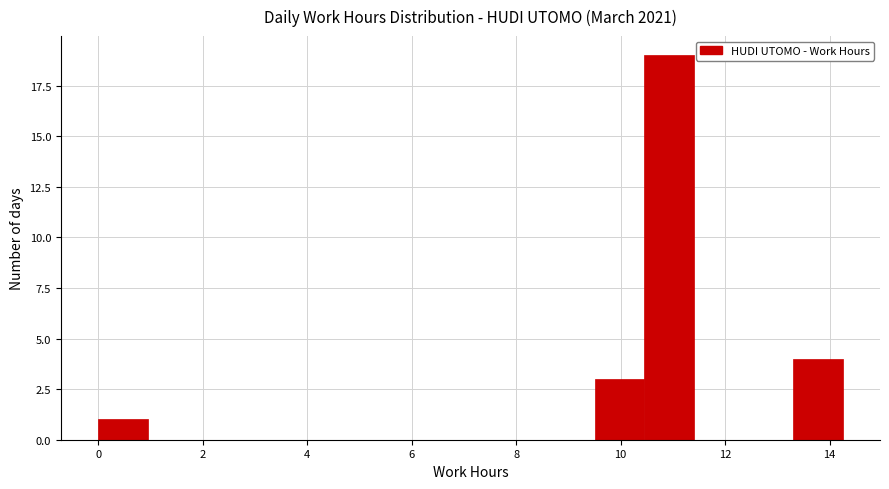

Reading left to right, list every bar in this chart as the range it spans on the x-axis followed by its height. Neither the bar edges nor the heights are printed on the chart, so give them approximately, as read against the axes.

0.00 to 0.95: 1
0.95 to 1.90: 0
1.90 to 2.85: 0
2.85 to 3.80: 0
3.80 to 4.75: 0
4.75 to 5.70: 0
5.70 to 6.65: 0
6.65 to 7.60: 0
7.60 to 8.55: 0
8.55 to 9.50: 0
9.50 to 10.45: 3
10.45 to 11.40: 19
11.40 to 12.35: 0
12.35 to 13.30: 0
13.30 to 14.25: 4